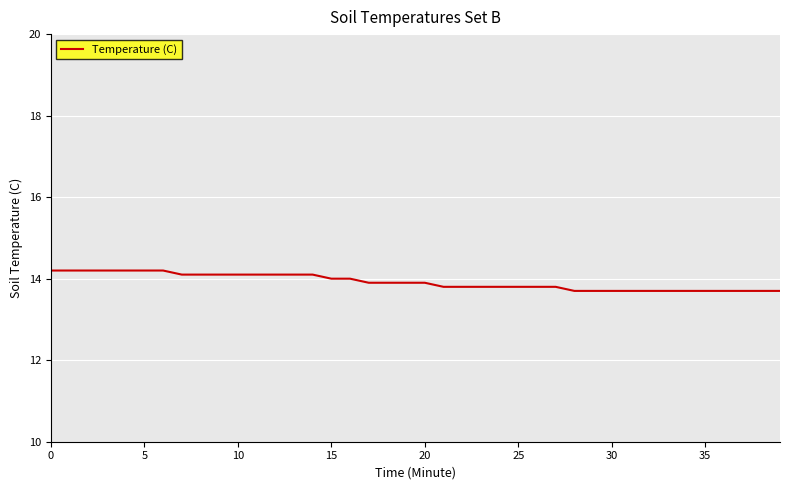

What is the difference between the maximum and minimum values?

0.5